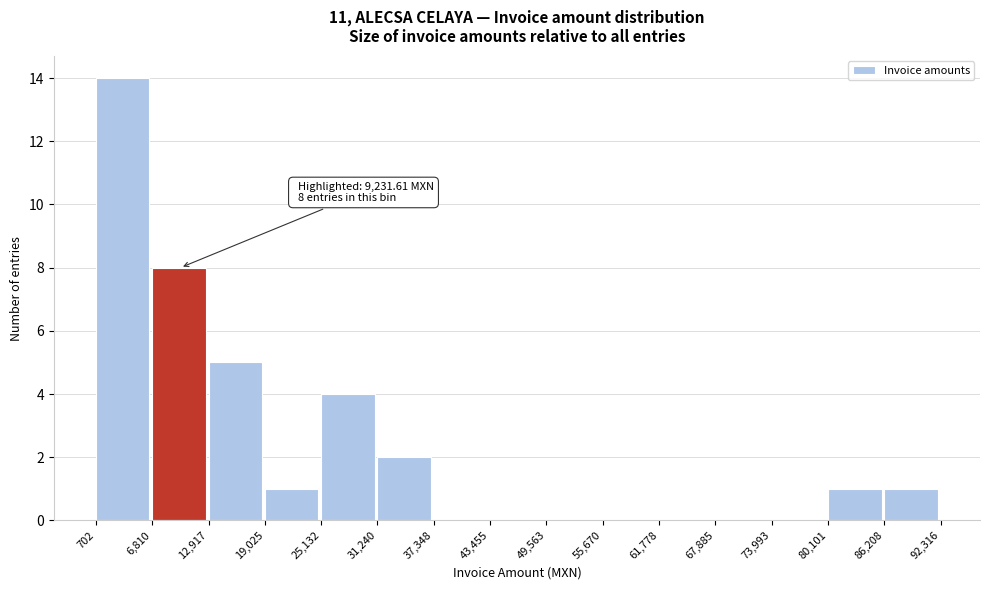

Which range on the x-axis has the tallest bar?

702 to 6,810